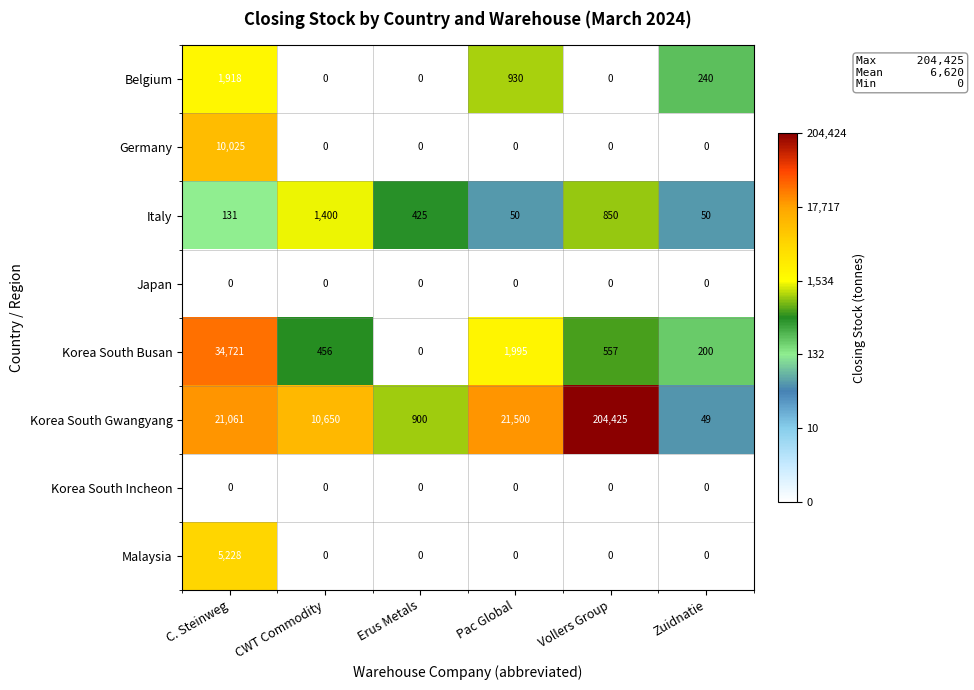

Count the number of data series in this chart.

8